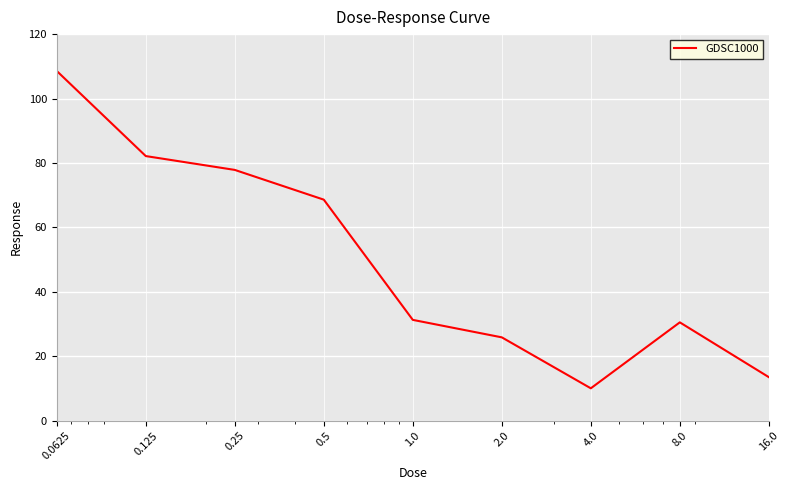

What is the difference between the maximum and minimum values?

98.5